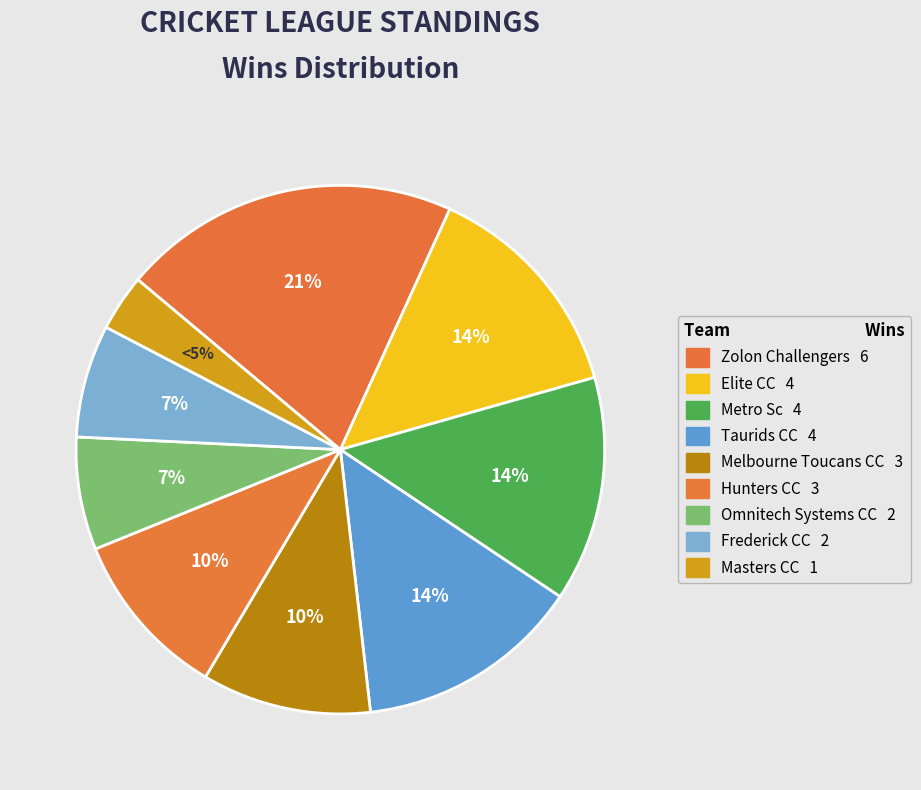

What percentage is the Frederick CC slice, to the nearest percent?

7%